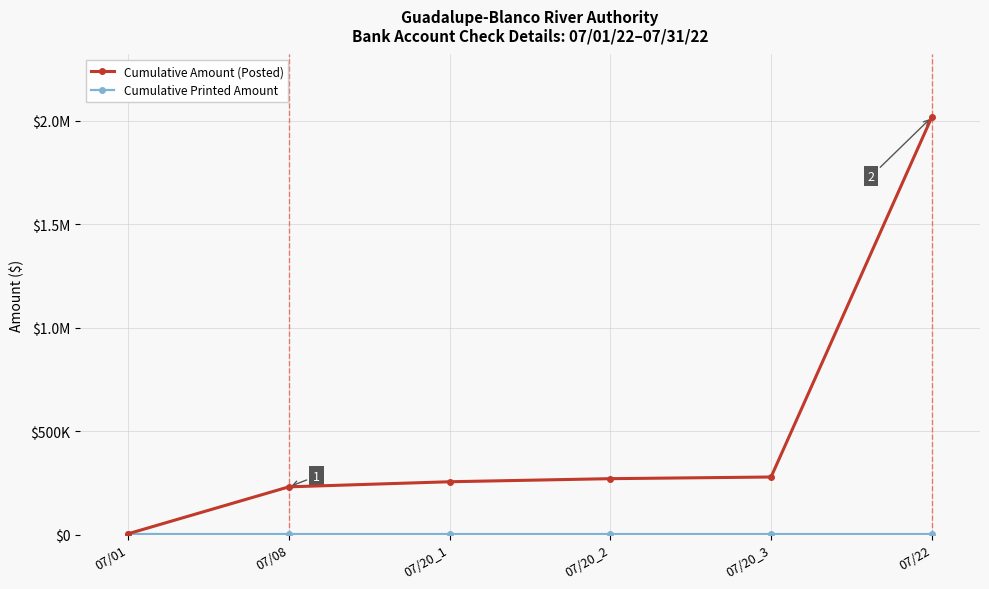

Is this an area chart (filled region under the line)?

No